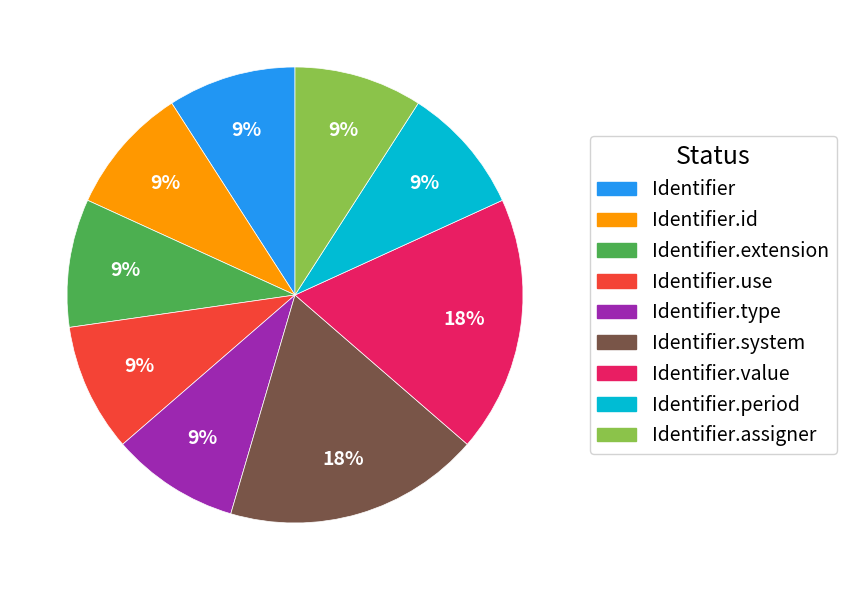

Is there a majority slice in this chart?

No